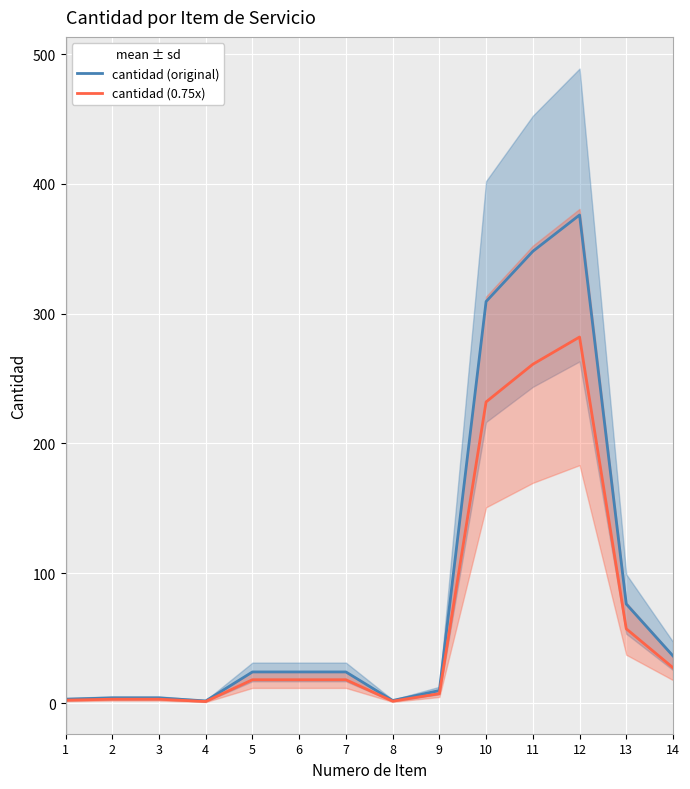

At which category does the chart reach its minimum across all series?

4